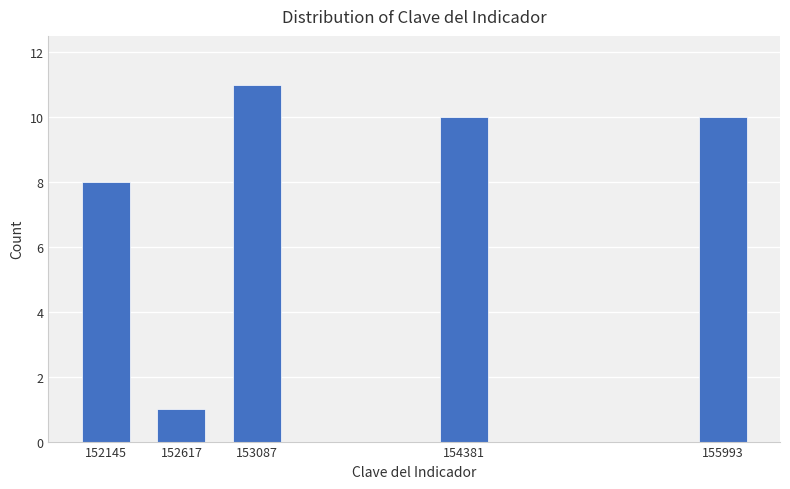

Reading left to right, extract all data points from this chart.

152145=8	152617=1	153087=11	154381=10	155993=10